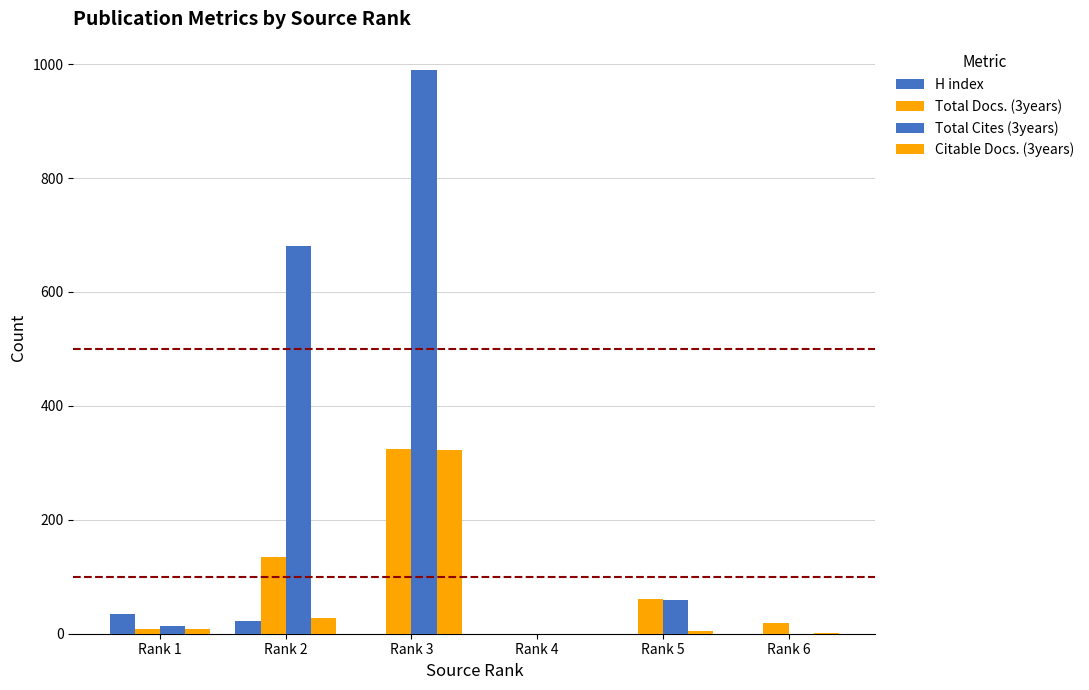

How many groups of bars are there?

6